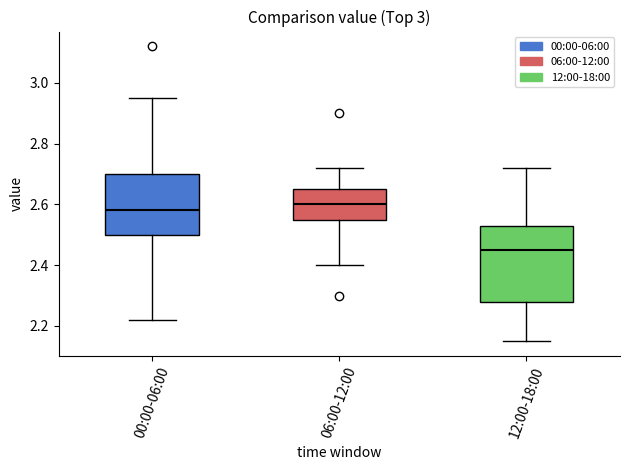

Where does the median line of the box for 06:00-12:00 sit on the y-axis? The values are not printed on the chart, so give them approximately, as read against the axis.

2.60